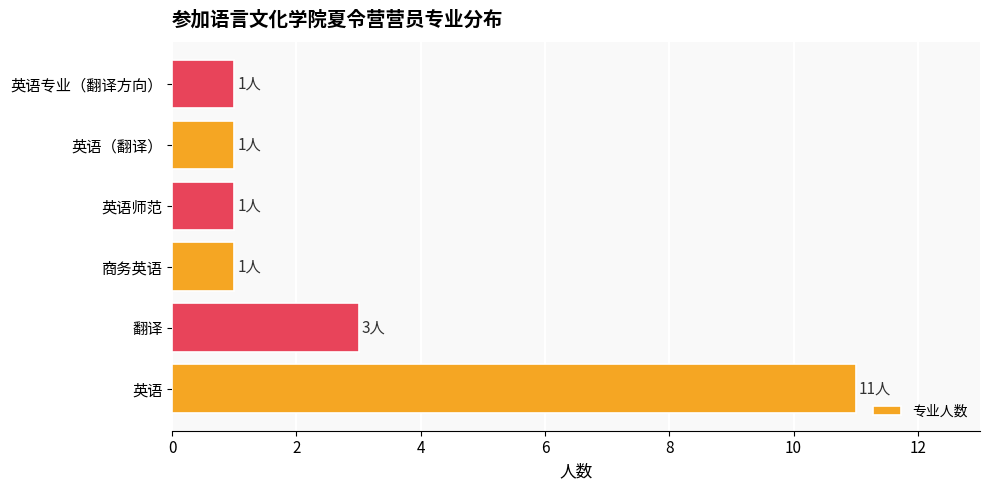

Are the bars grouped side by side (vs. stacked)?

No